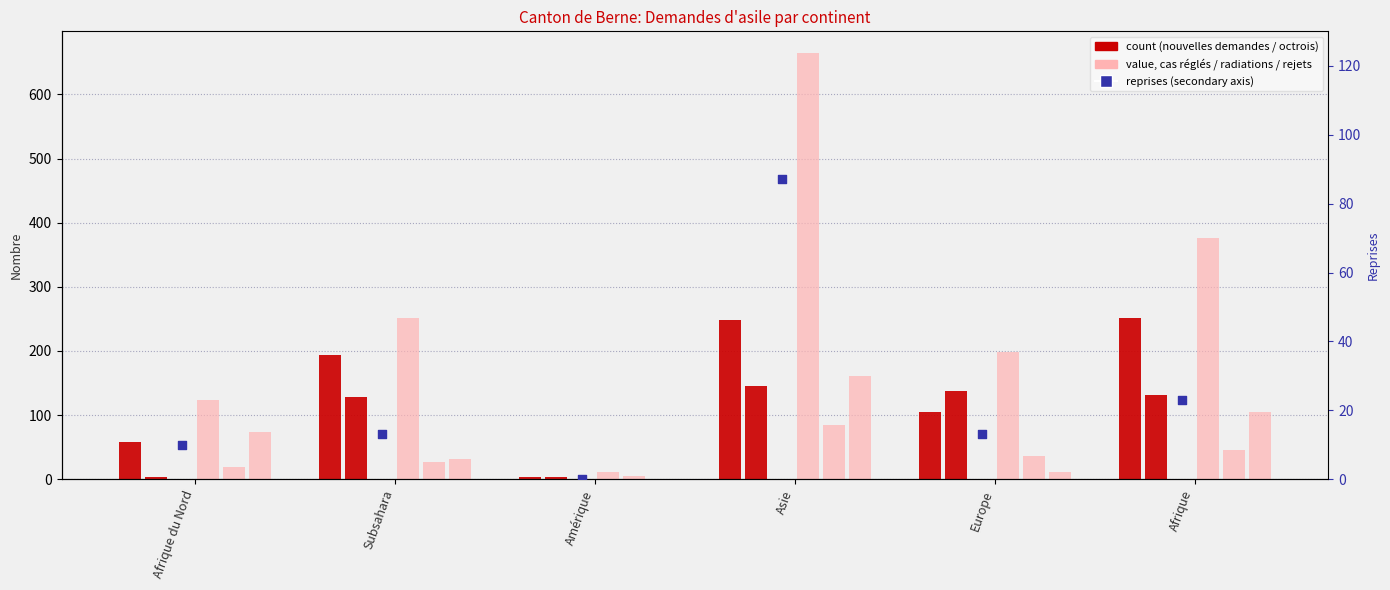

Which series has the largest total across all categories?

Total des cas réglés